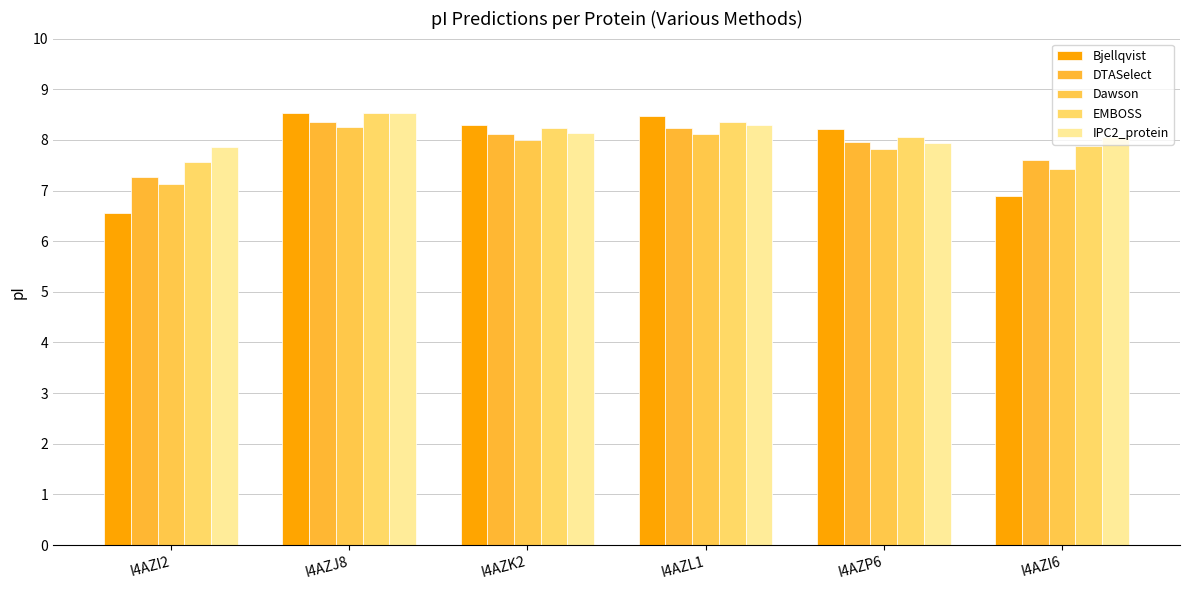

How many bars are there in each group?

5